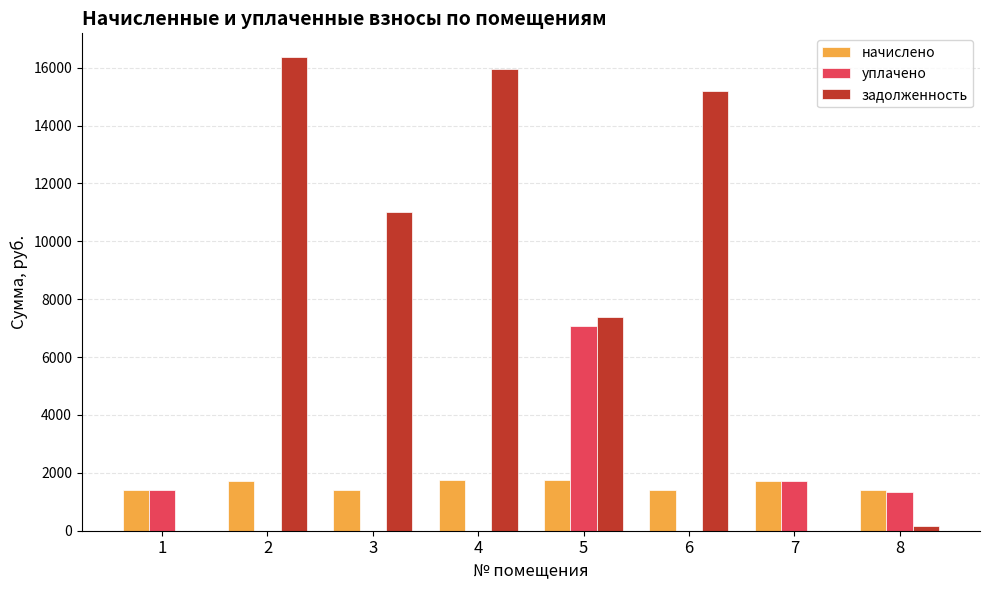

What is the greatest value displayed?

16369.3